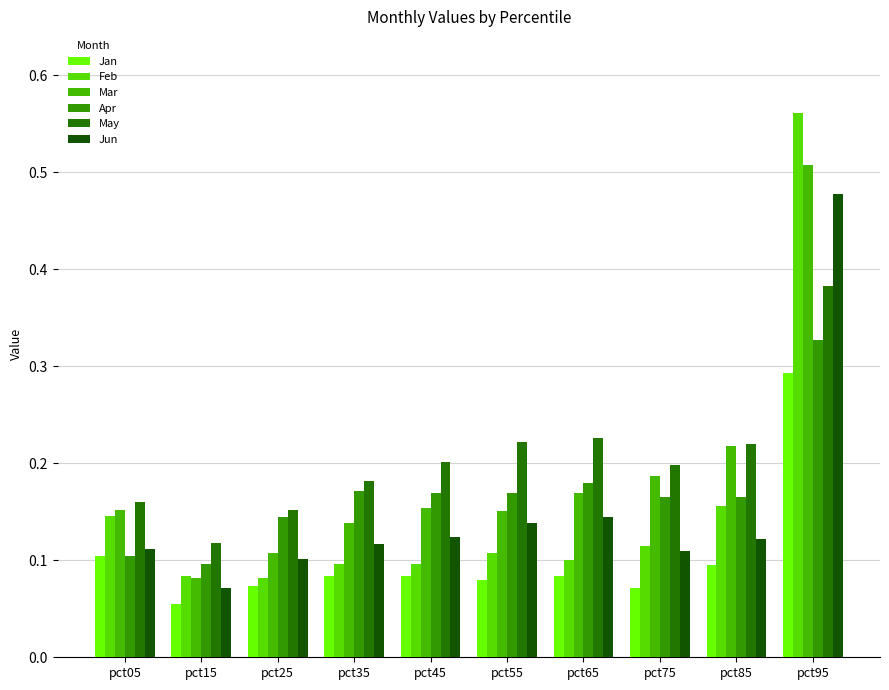

Which series changed the most between pct55 and pct75?

Mar